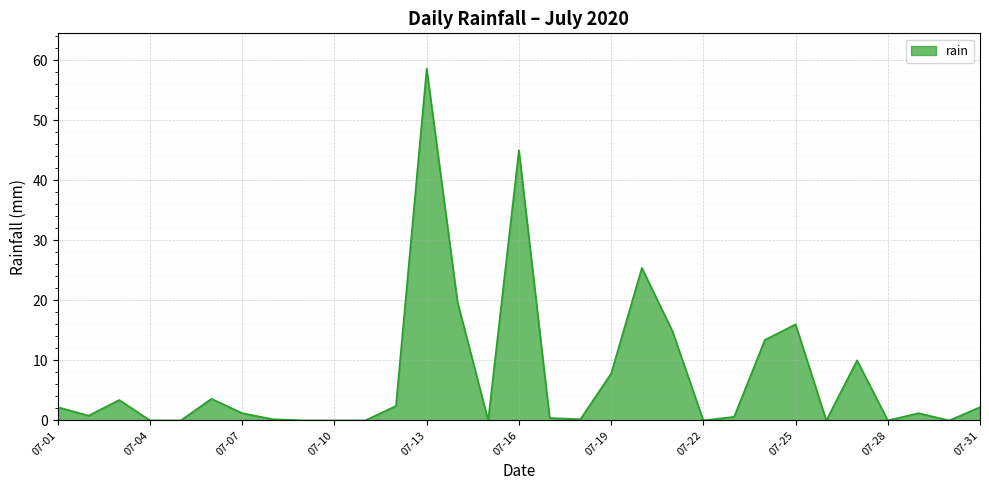

What is the greatest value displayed?

58.6